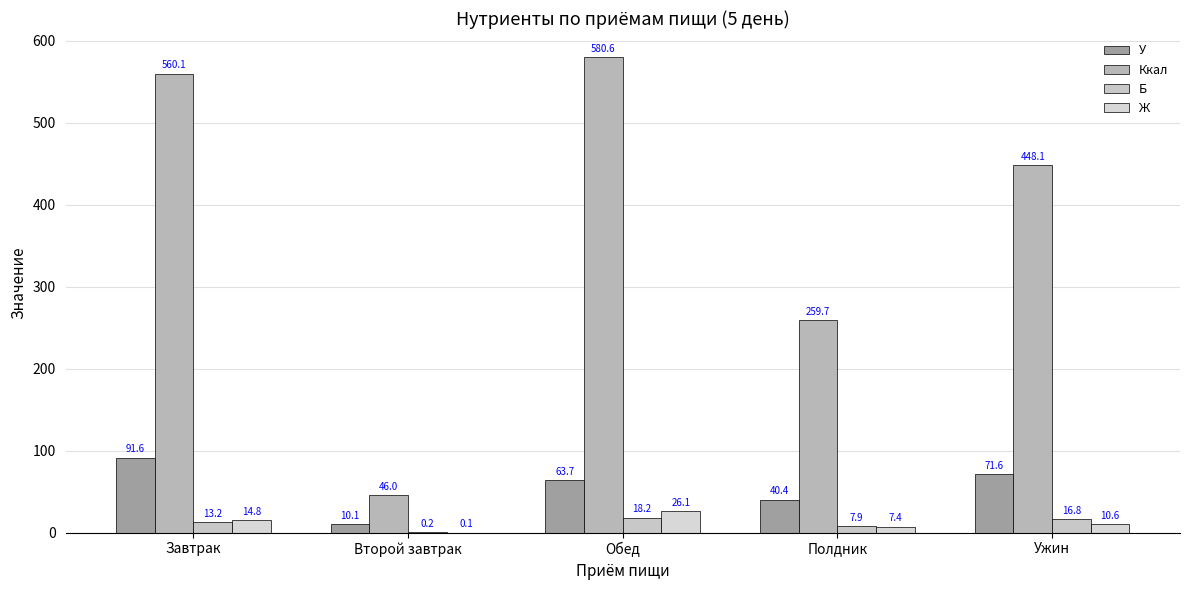

Reading left to right, transcribe all the data shown in this chart.

У: 91.6	10.1	63.7	40.4	71.6
Ккал: 560.1	46.0	580.6	259.7	448.1
Б: 13.2	0.2	18.2	7.9	16.8
Ж: 14.8	0.1	26.1	7.4	10.6